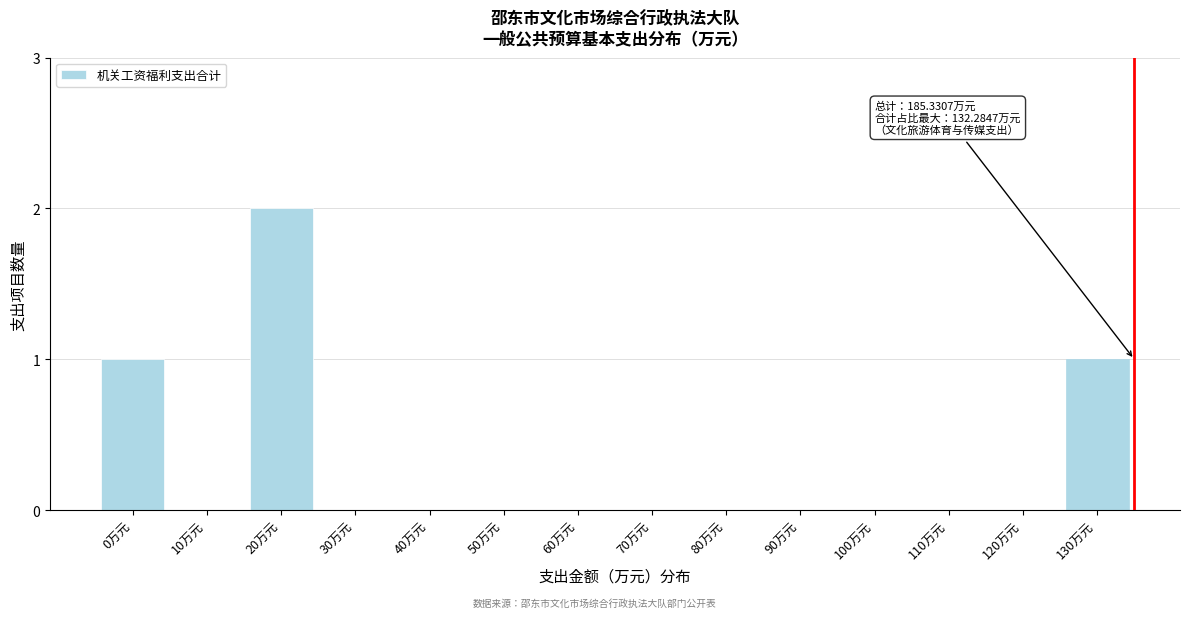

Reading left to right, what are all the values shown in this chart?

0万元=1	10万元=0	20万元=2	30万元=0	40万元=0	50万元=0	60万元=0	70万元=0	80万元=0	90万元=0	100万元=0	110万元=0	120万元=0	130万元=1